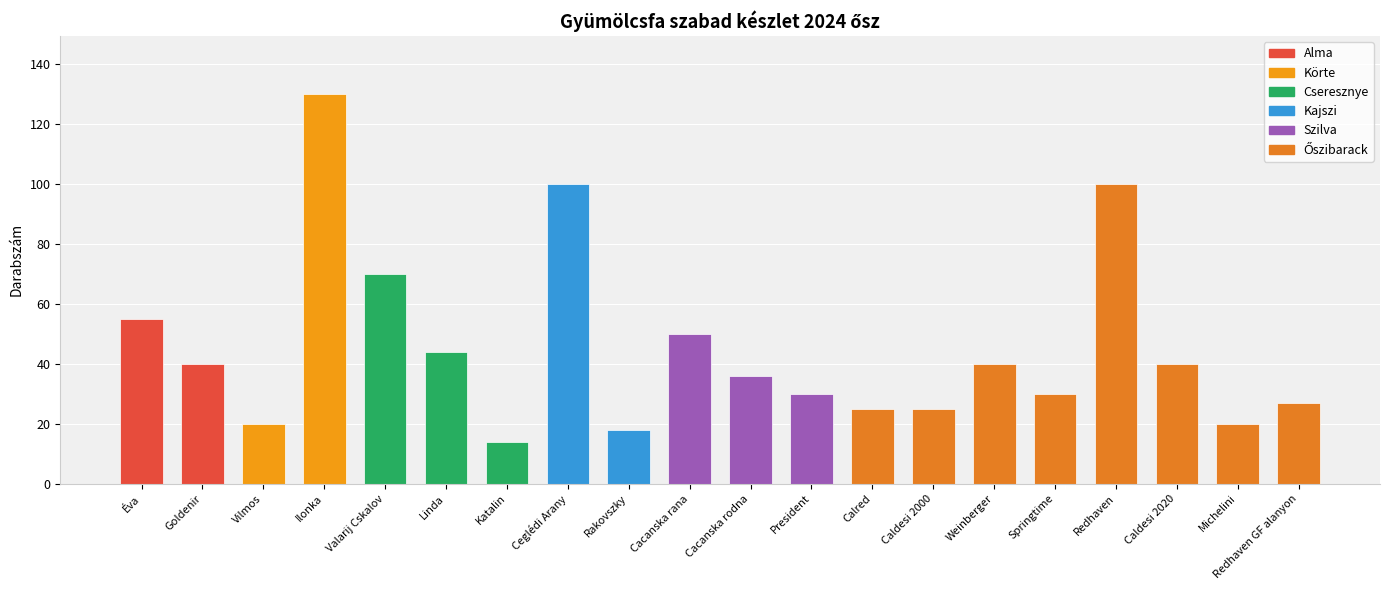

True or false: the data shows 99 at Valarij Cskalov.

False